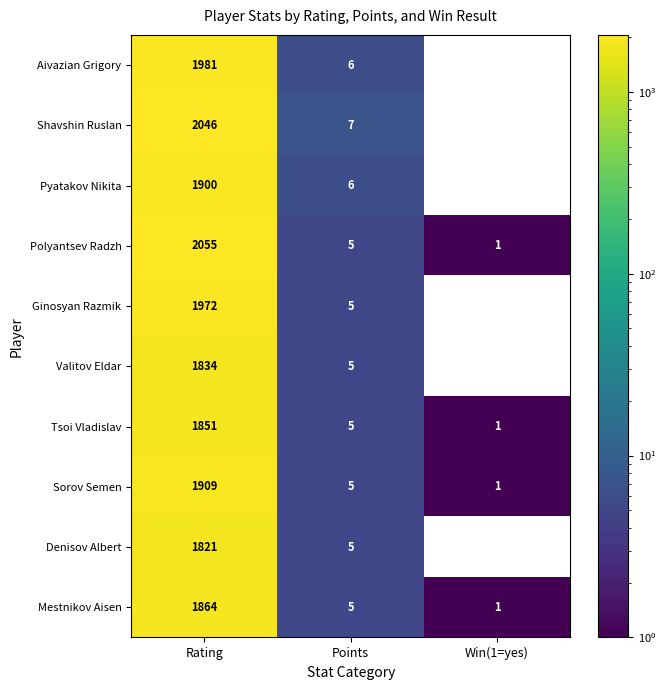

What is the total value across all series at Points?

54